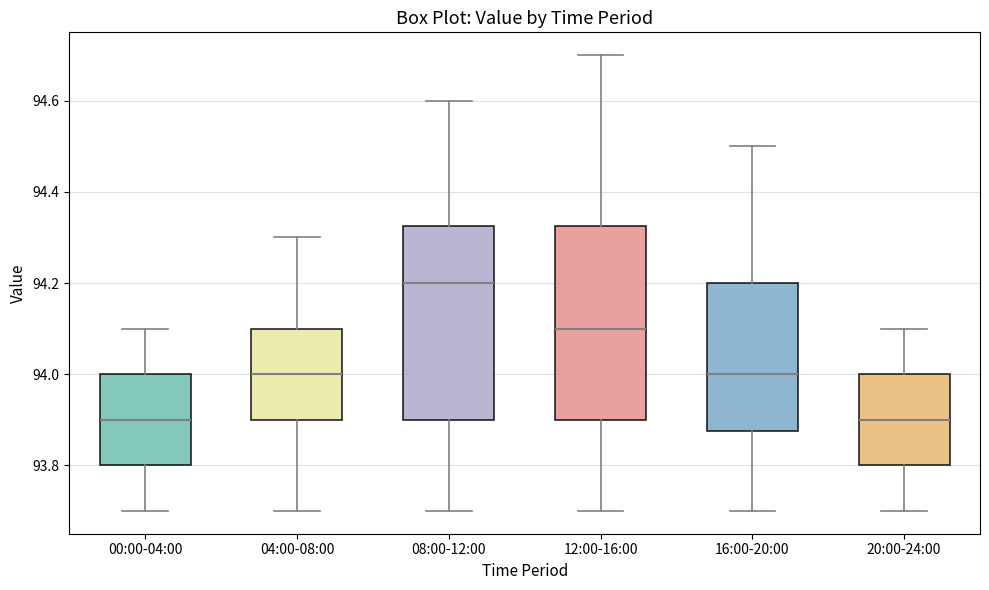

Reading left to right, read every box against the y-axis: the position of its median line, the range the box covers, and the ends of its whiskers. The values are not printed on the chart, so give them approximately, as read against the axis.

00:00-04:00: median 93.90, box 93.80 to 94.00, whiskers 93.70 to 94.10
04:00-08:00: median 94.00, box 93.90 to 94.10, whiskers 93.70 to 94.30
08:00-12:00: median 94.20, box 93.90 to 94.32, whiskers 93.70 to 94.60
12:00-16:00: median 94.10, box 93.90 to 94.32, whiskers 93.70 to 94.70
16:00-20:00: median 94.00, box 93.88 to 94.20, whiskers 93.70 to 94.50
20:00-24:00: median 93.90, box 93.80 to 94.00, whiskers 93.70 to 94.10